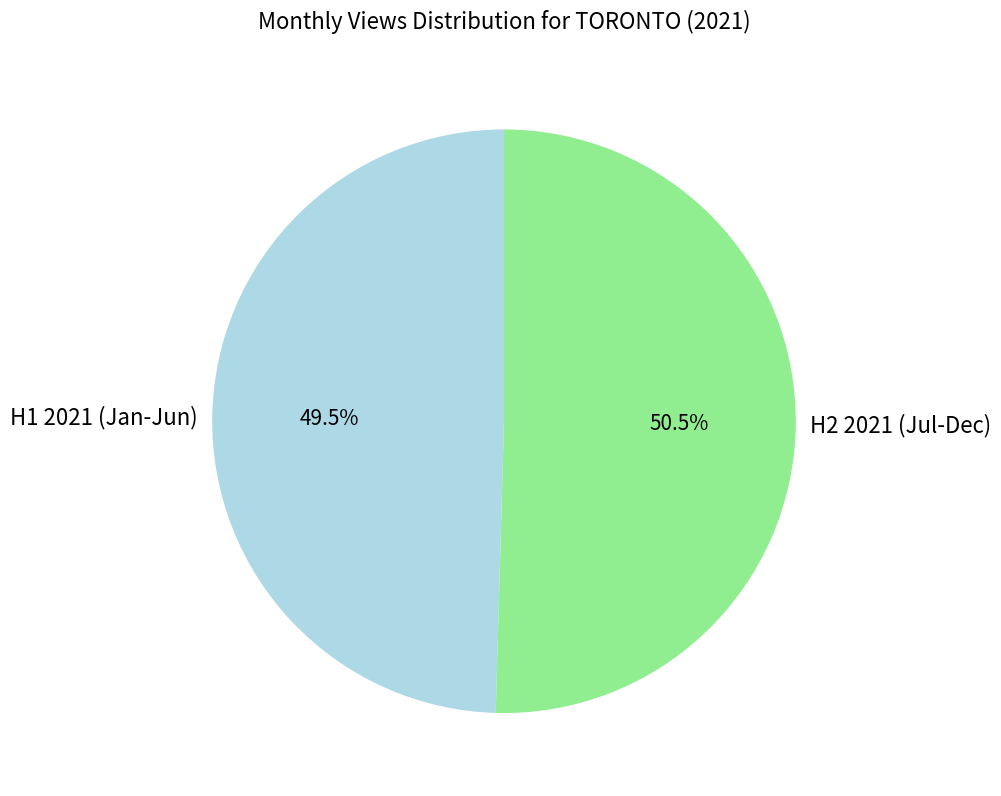

Rank the categories by value from highest to lowest.

H2 2021 (Jul-Dec), H1 2021 (Jan-Jun)